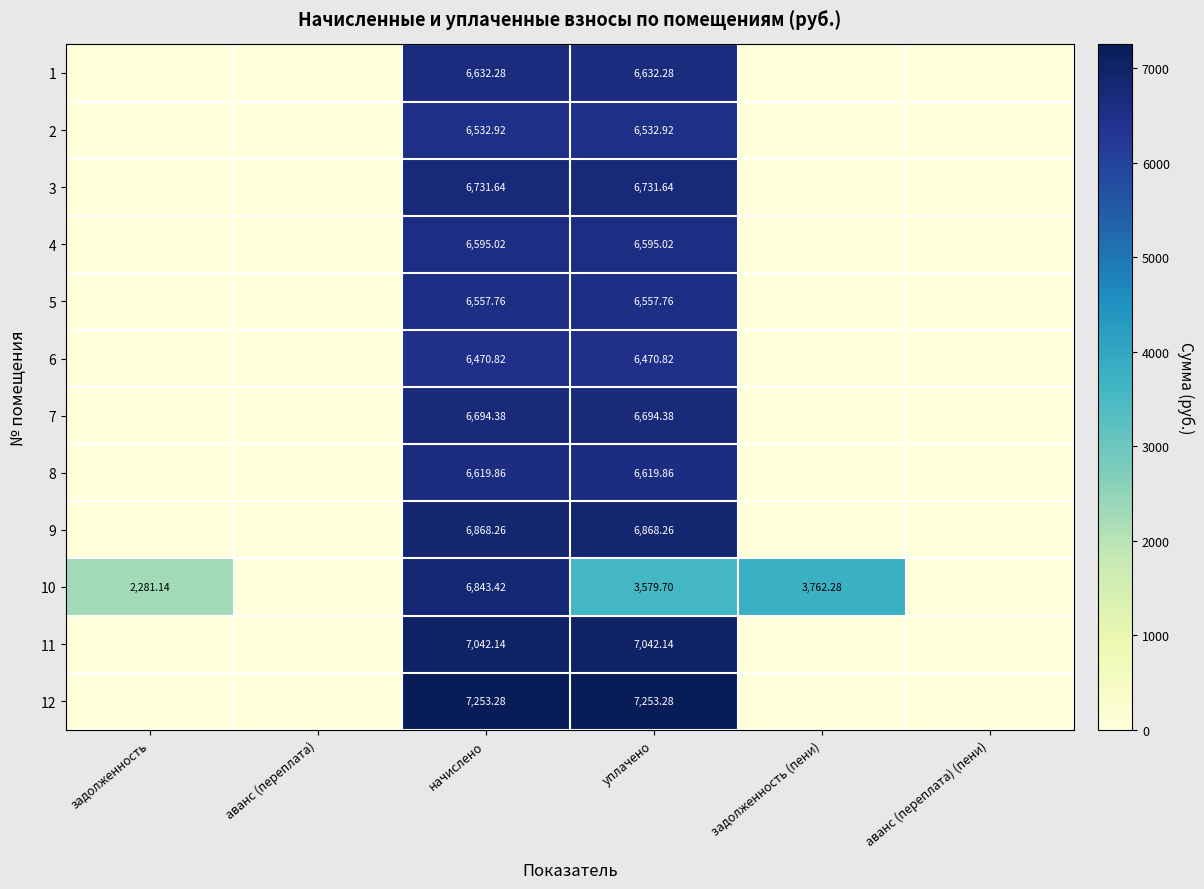

What is the difference between the maximum and minimum values in the 2 series?

6532.9